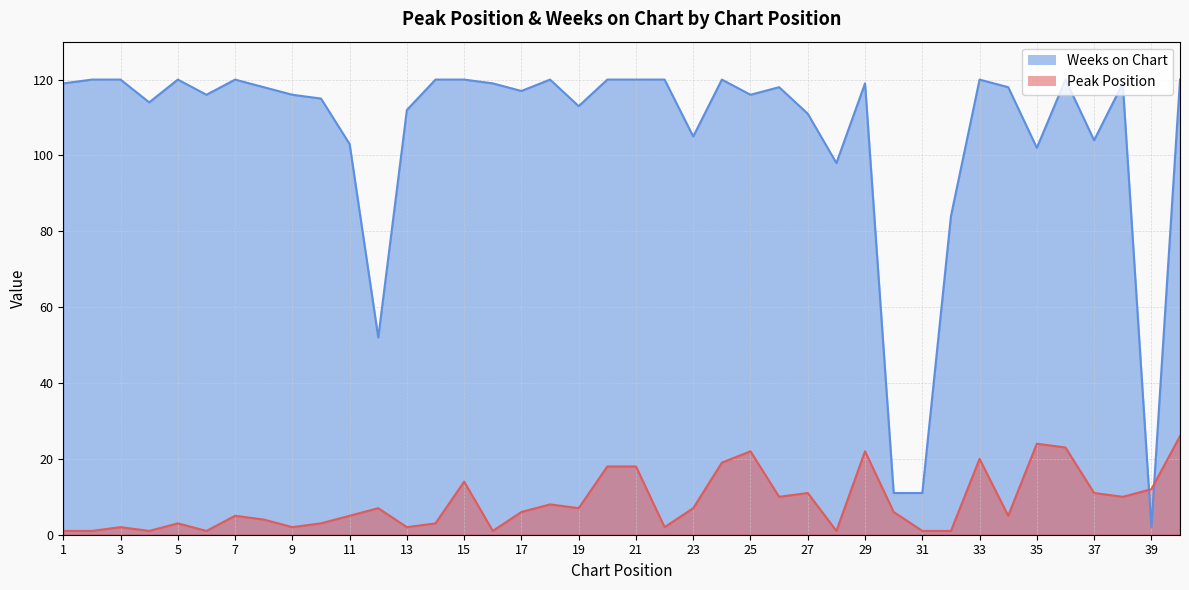

Reading right to left, list all the values displayed in this chart.

Peak Position: 26	12	10	11	23	24	5	20	1	1	6	22	1	11	10	22	19	7	2	18	18	7	8	6	1	14	3	2	7	5	3	2	4	5	1	3	1	2	1	1
Weeks on Chart: 120	2	119	104	120	102	118	120	84	11	11	119	98	111	118	116	120	105	120	120	120	113	120	117	119	120	120	112	52	103	115	116	118	120	116	120	114	120	120	119